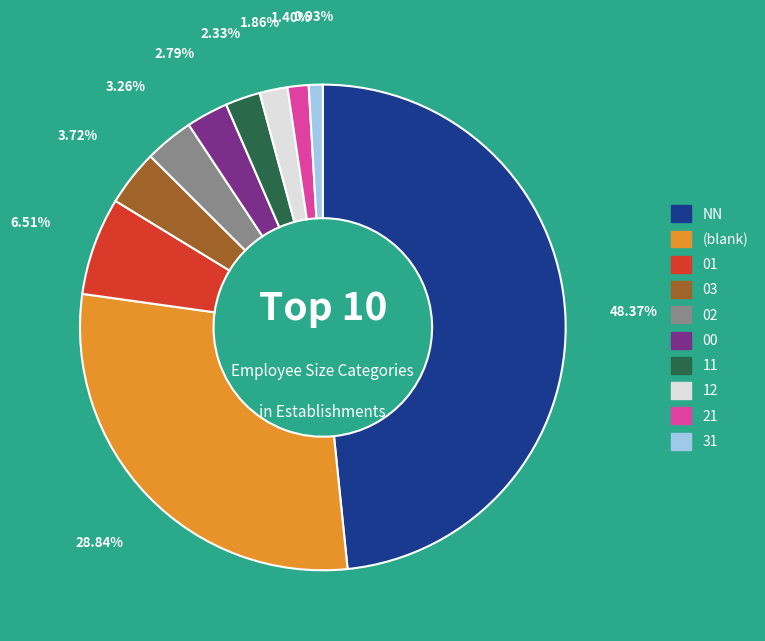

Is there any slice that represents more than half of the pie?

No